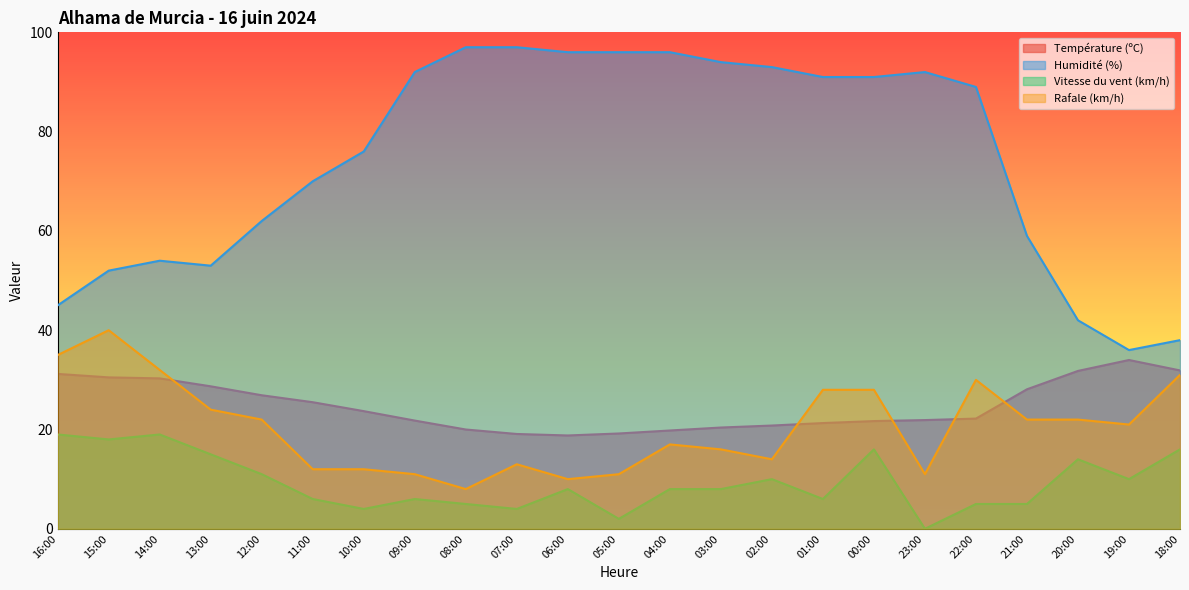

At which category does Rafale (km/h) reach its first local peak?

15:00